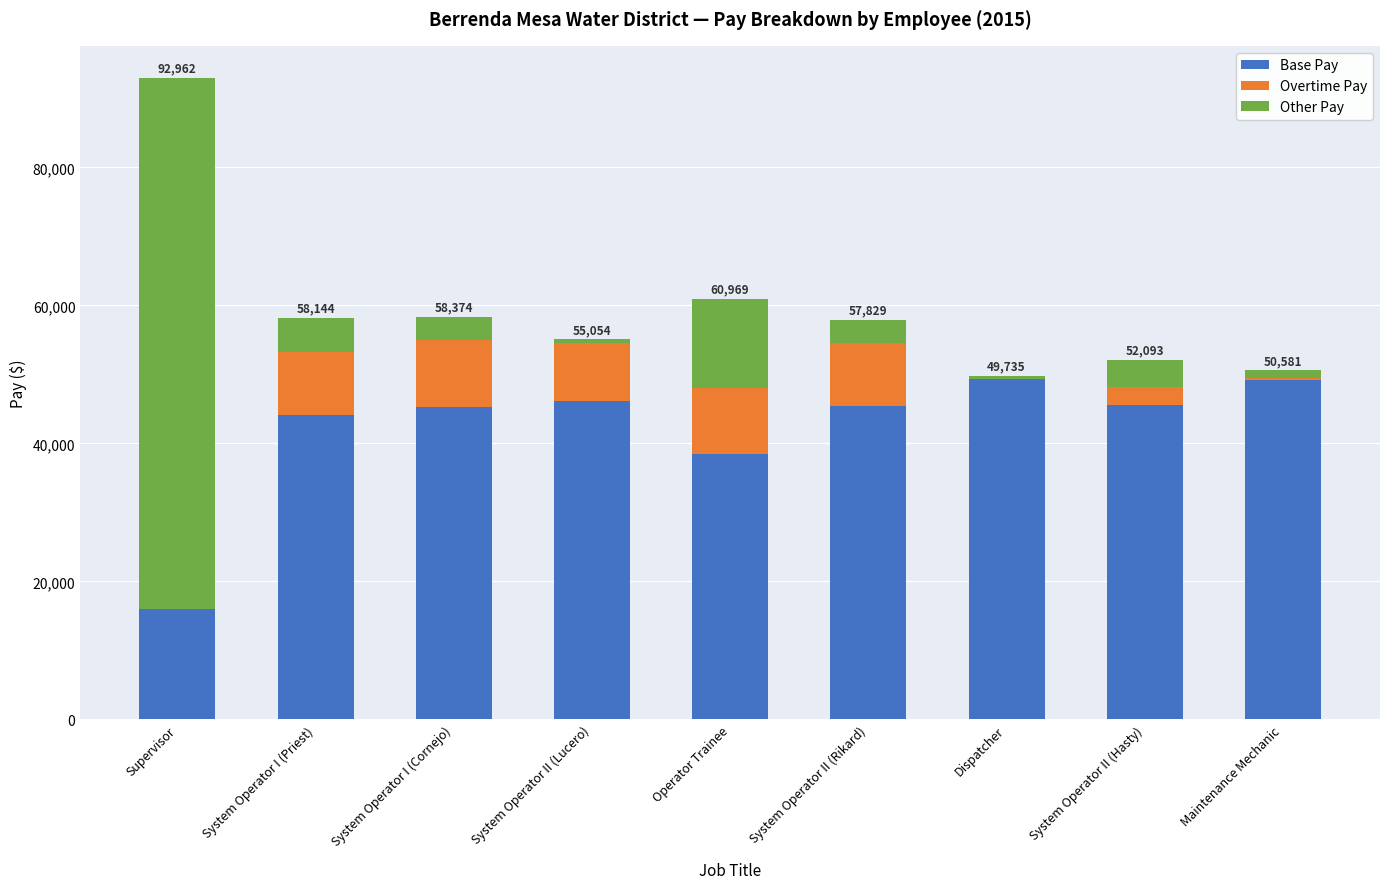

At which category is the sum across all series the highest?

Supervisor